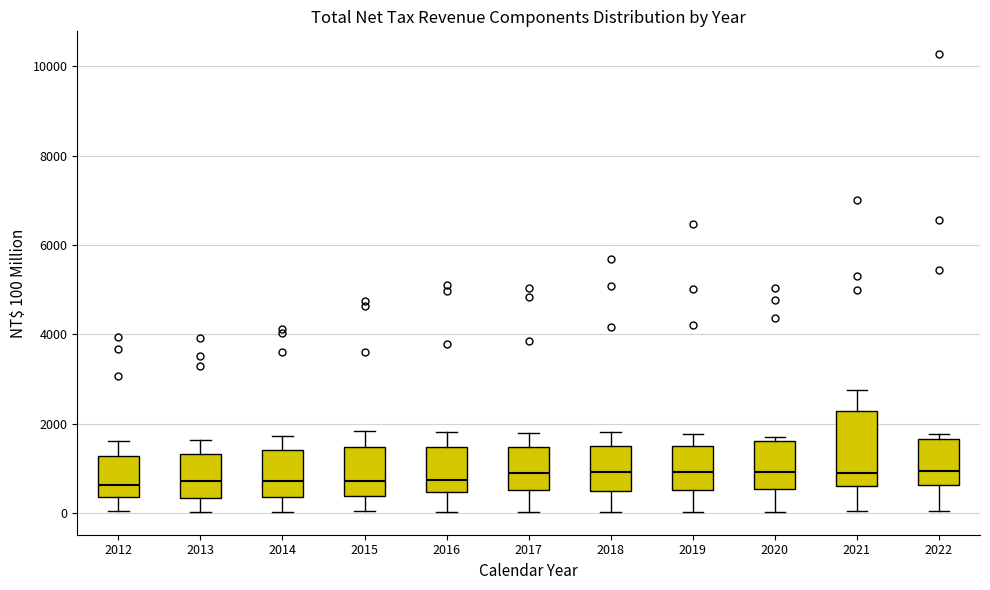

Reading left to right, read every box against the y-axis: the position of its median line, the range the box covers, and the ends of its whiskers. The values are not printed on the chart, so give them approximately, as read against the axis.

2012: median 600, box 400 to 1200, whiskers 0 to 1600
2013: median 800, box 400 to 1400, whiskers 0 to 1600
2014: median 800, box 400 to 1400, whiskers 0 to 1800
2015: median 800, box 400 to 1400, whiskers 0 to 1800
2016: median 800, box 400 to 1400, whiskers 0 to 1800
2017: median 1000, box 600 to 1400, whiskers 0 to 1800
2018: median 1000, box 400 to 1600, whiskers 0 to 1800
2019: median 1000, box 600 to 1400, whiskers 0 to 1800
2020: median 1000, box 600 to 1600, whiskers 0 to 1800
2021: median 1000, box 600 to 2200, whiskers 0 to 2800
2022: median 1000, box 600 to 1600, whiskers 0 to 1800